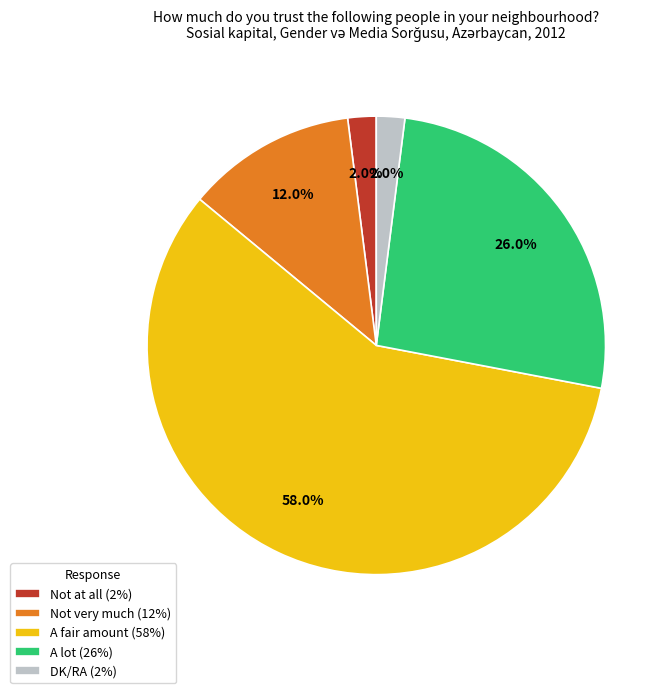

Which category accounts for the majority?

A fair amount